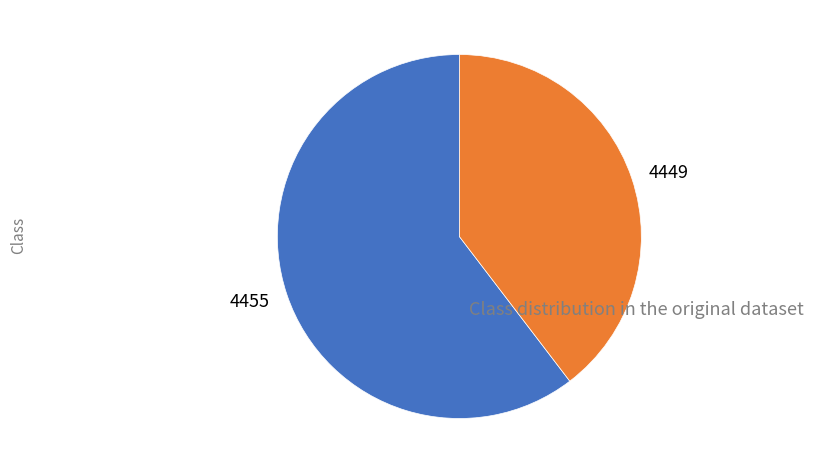

Do 4455 and 4449 together represent more than half of the pie?

Yes